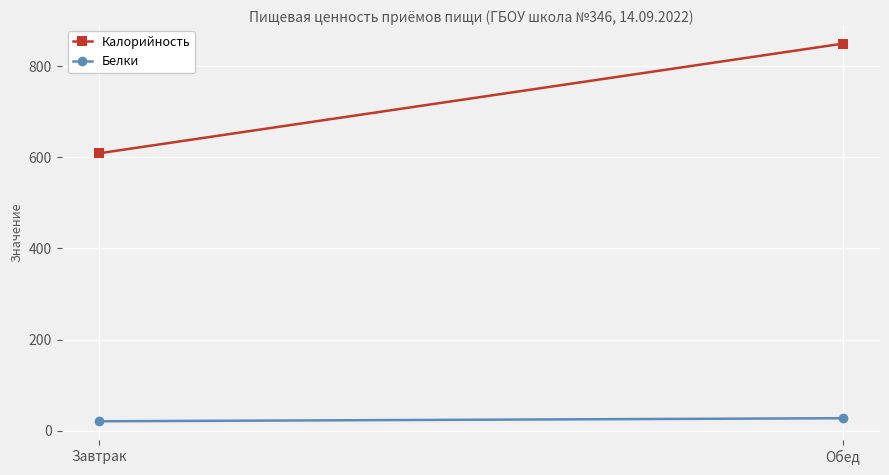

What is the approximate value of Калорийность at Завтрак?

609.0